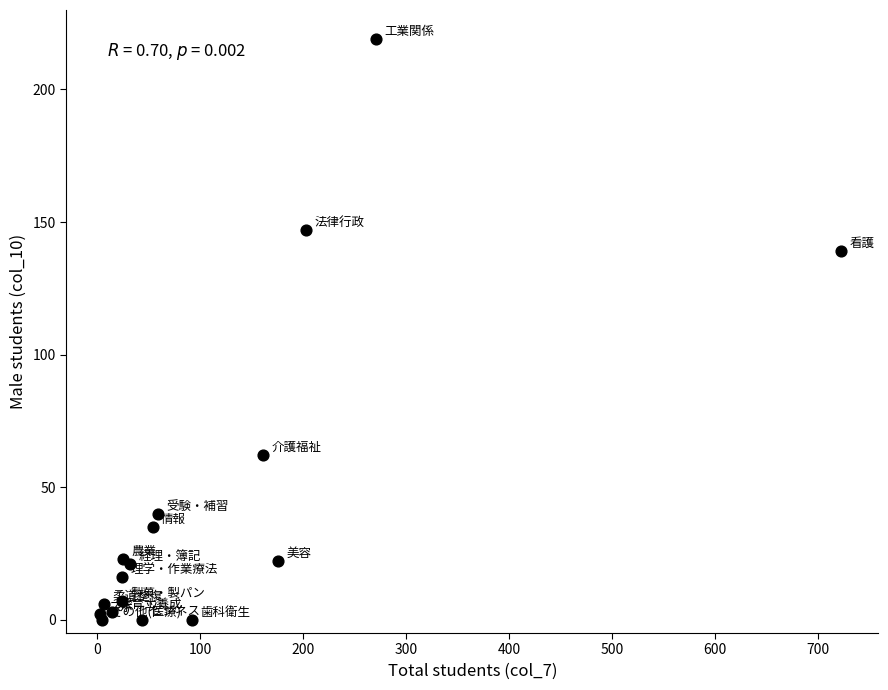

What Y value in the scatter plot is closest to 109?

139